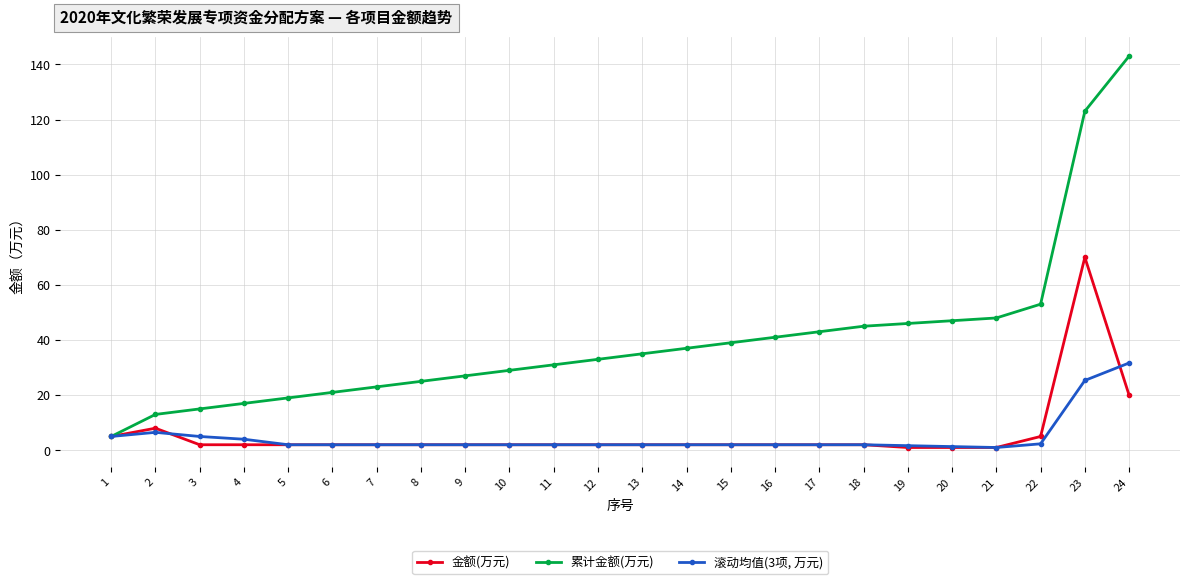

Which label corresponds to the largest value in the chart?

24